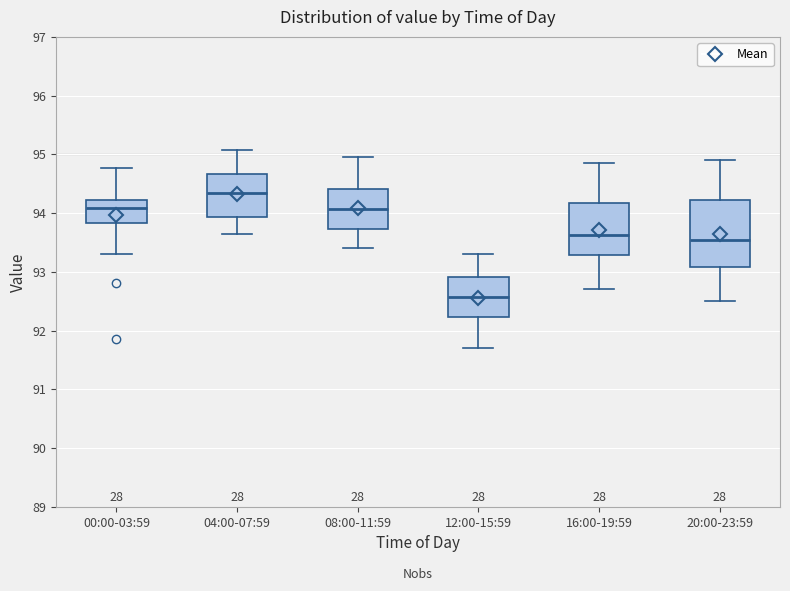

Reading left to right, read every box against the y-axis: the position of its median line, the range the box covers, and the ends of its whiskers. The values are not printed on the chart, so give them approximately, as read against the axis.

00:00-03:59: median 94.1, box 93.8 to 94.2, whiskers 93.3 to 94.8
04:00-07:59: median 94.3, box 93.9 to 94.7, whiskers 93.7 to 95.1
08:00-11:59: median 94.1, box 93.7 to 94.4, whiskers 93.4 to 95.0
12:00-15:59: median 92.6, box 92.2 to 92.9, whiskers 91.7 to 93.3
16:00-19:59: median 93.6, box 93.3 to 94.2, whiskers 92.7 to 94.9
20:00-23:59: median 93.6, box 93.1 to 94.2, whiskers 92.5 to 94.9